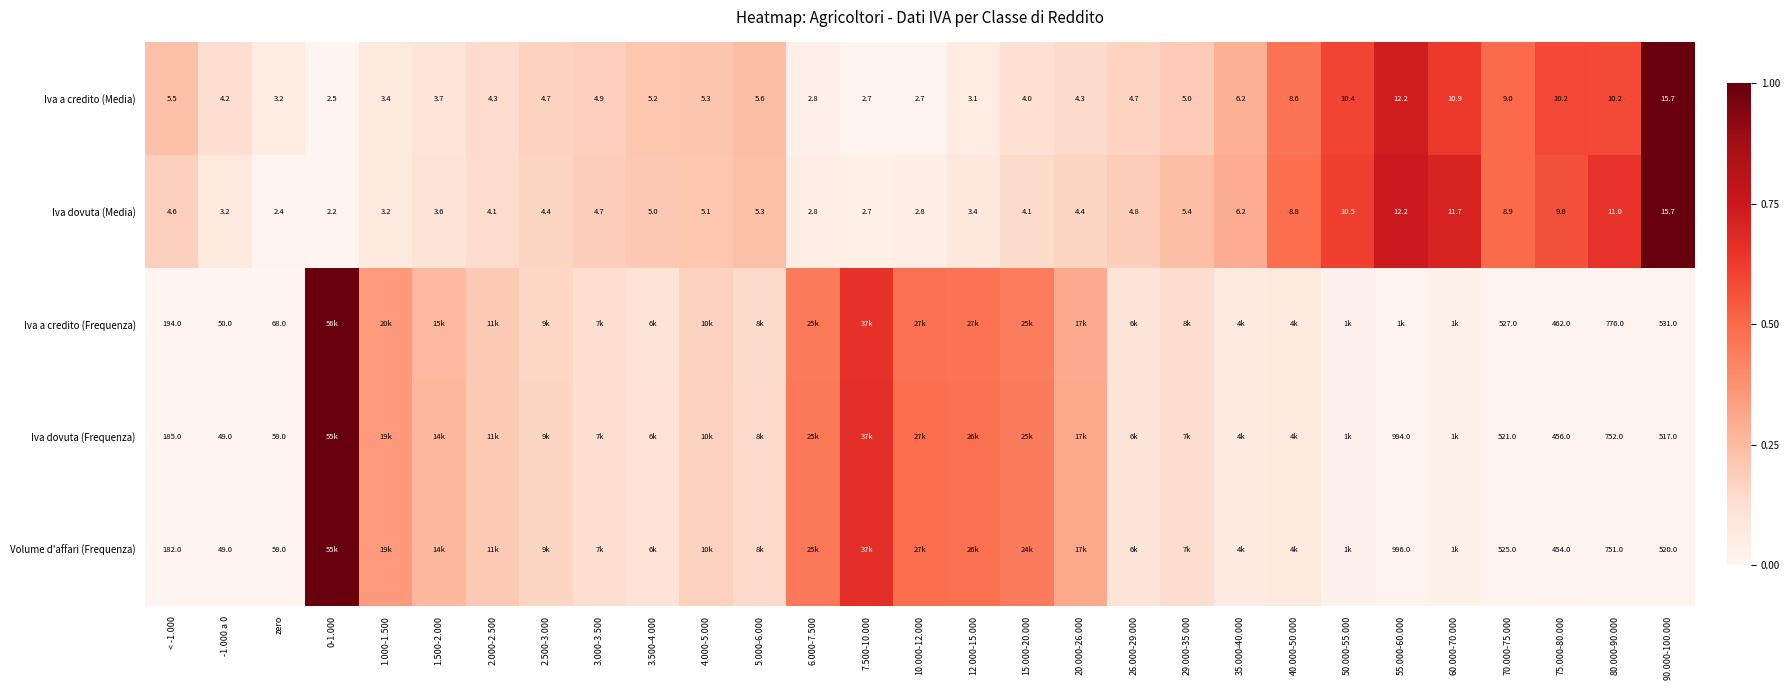

Is it true that Iva a credito (Media) equals 0.1 at 29.000-35.000?

False